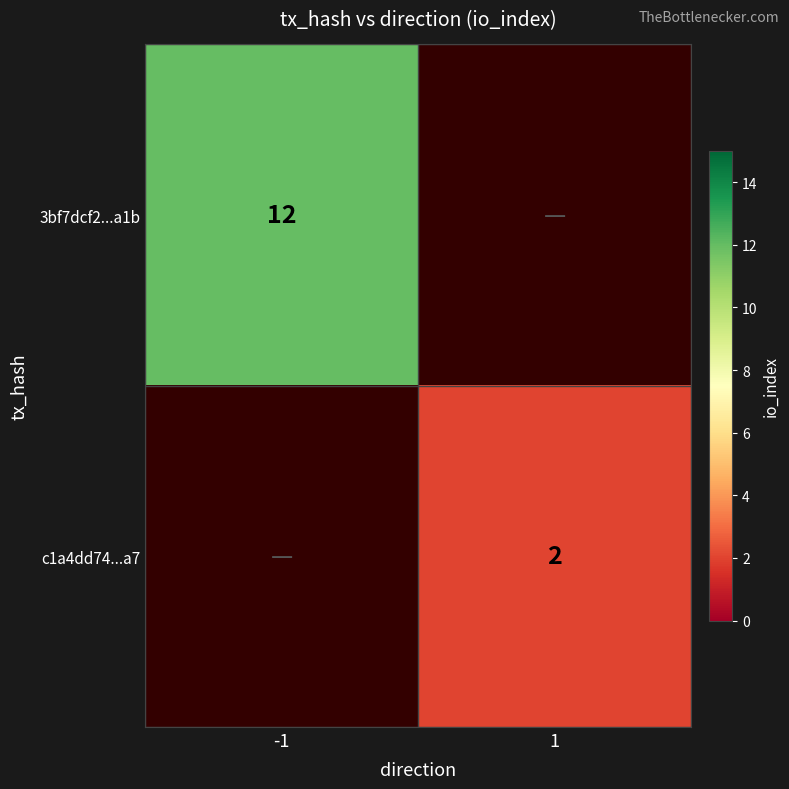

The 3bf7dcf2...a1b series shows 4 at -1. True or false?

False